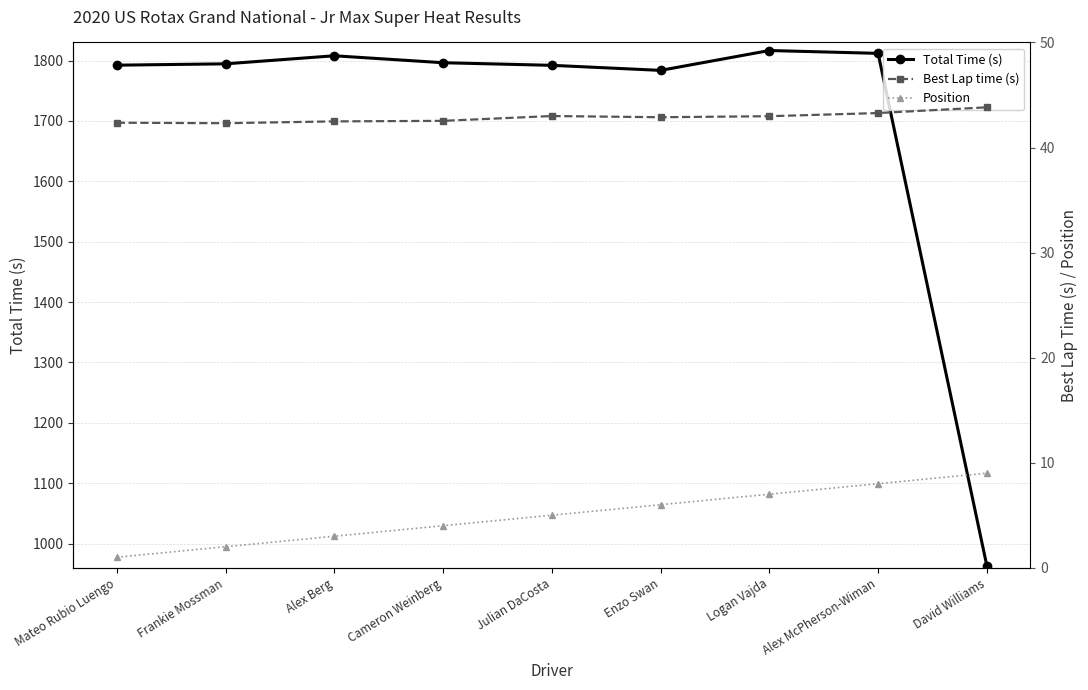

What is the minimum value for Position?

1.0